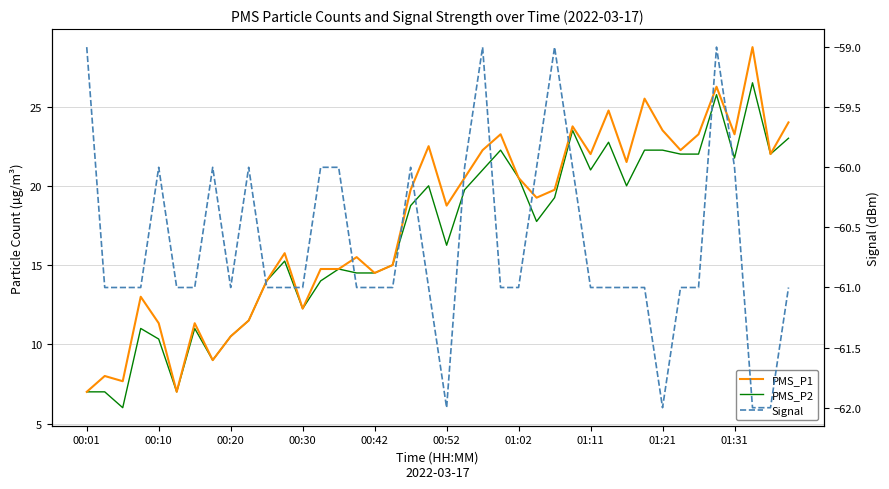

Reading left to right, extract all data points from this chart.

PMS_P1: 7.0	8.0	7.7	13.0	11.3	7.0	11.3	9.0	10.5	11.5	14.0	15.8	12.2	14.8	14.8	15.5	14.5	15.0	19.8	22.5	18.8	20.5	22.2	23.2	20.5	19.2	19.8	23.8	22.0	24.8	21.5	25.5	23.5	22.2	23.2	26.2	23.2	28.8	22.0	24.0
PMS_P2: 7.0	7.0	6.0	11.0	10.3	7.0	11.0	9.0	10.5	11.5	14.0	15.2	12.2	14.0	14.8	14.5	14.5	15.0	18.8	20.0	16.2	19.8	21.0	22.2	20.5	17.8	19.2	23.5	21.0	22.8	20.0	22.2	22.2	22.0	22.0	25.8	21.8	26.5	22.0	23.0
Signal: -59.0	-61.0	-61.0	-61.0	-60.0	-61.0	-61.0	-60.0	-61.0	-60.0	-61.0	-61.0	-61.0	-60.0	-60.0	-61.0	-61.0	-61.0	-60.0	-61.0	-62.0	-60.0	-59.0	-61.0	-61.0	-60.0	-59.0	-60.0	-61.0	-61.0	-61.0	-61.0	-62.0	-61.0	-61.0	-59.0	-60.0	-62.0	-62.0	-61.0